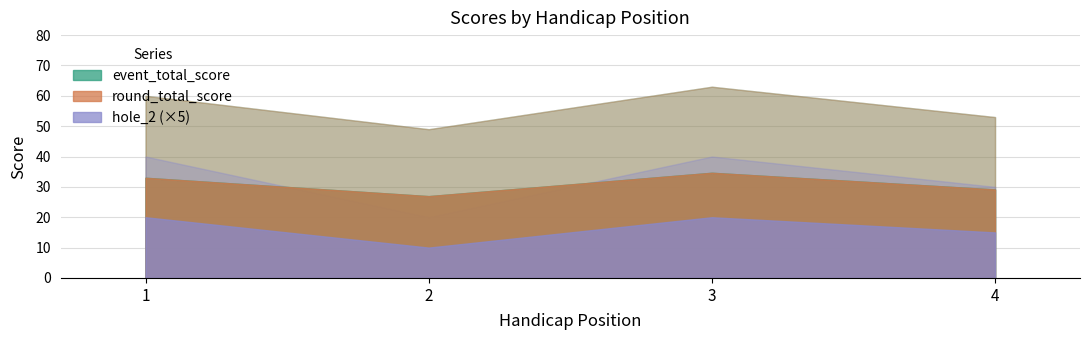

True or false: round_total_score and hole_2 intersect in this chart.

False